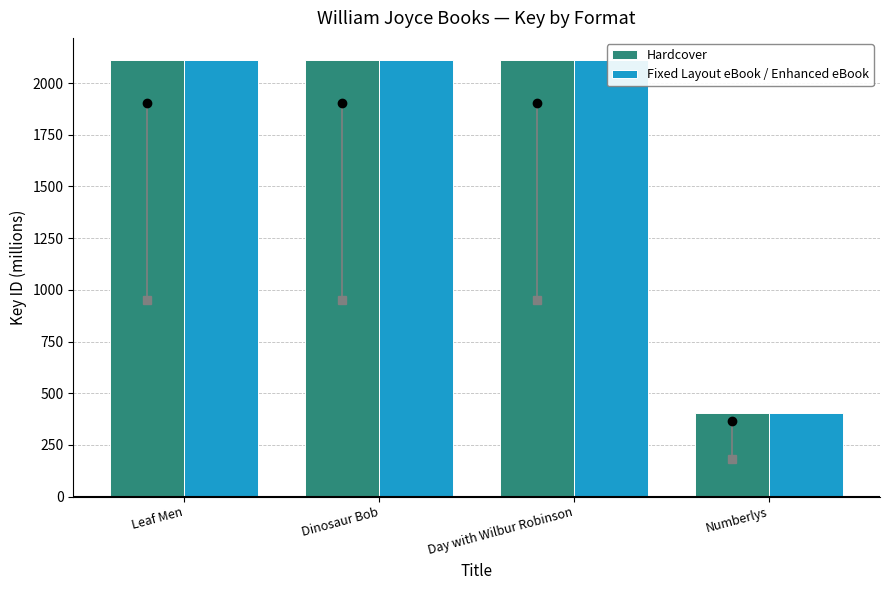

What is the total value across all series at Day with Wilbur Robinson?

4226.2